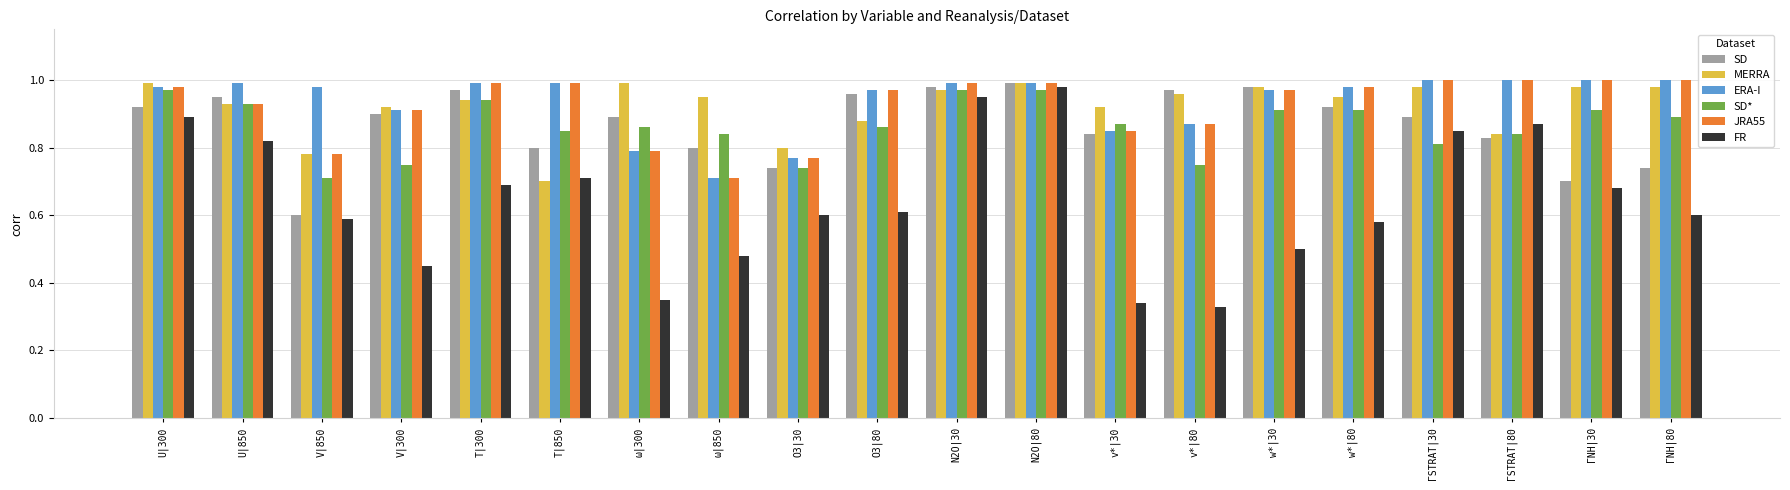

Which category has the lowest value in the SD* series?

V|850